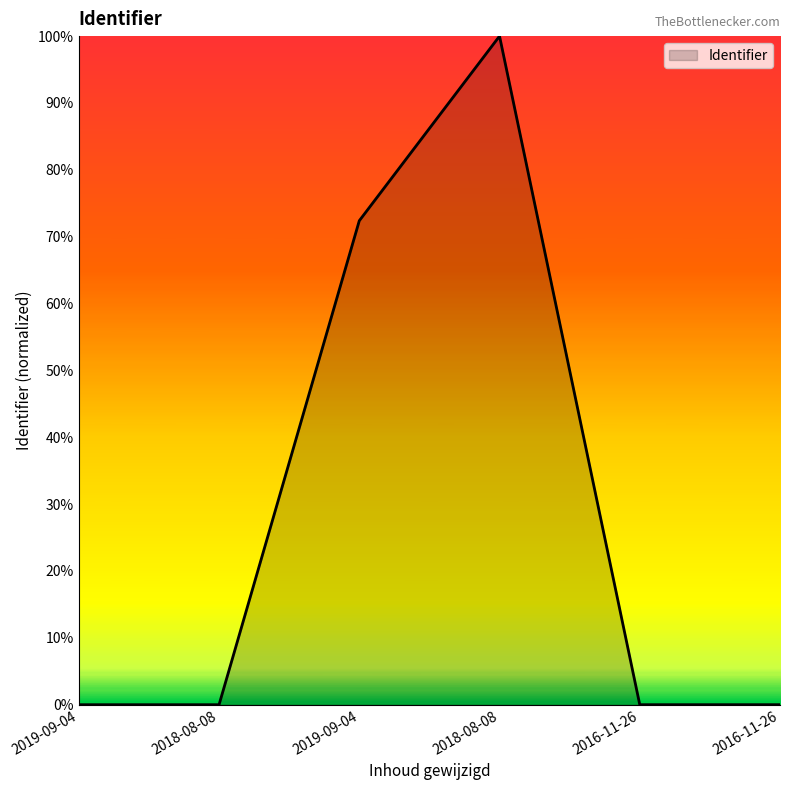

Rank the categories by value from highest to lowest.

2018-08-08, 2019-09-04, 2016-11-26, 2016-11-26, 2018-08-08, 2019-09-04